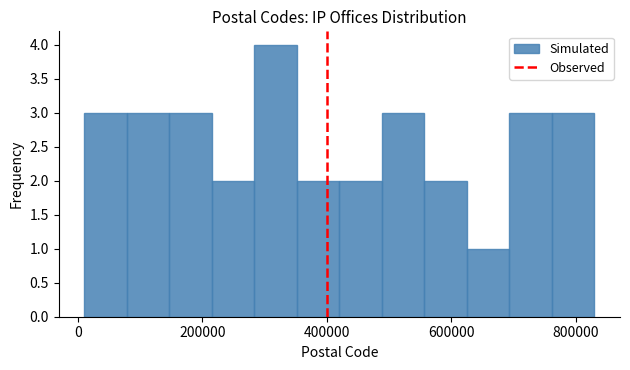

Around what value on the x-axis is the tallest bar? Give the approximate position of its centre, as read against the axis.

320000